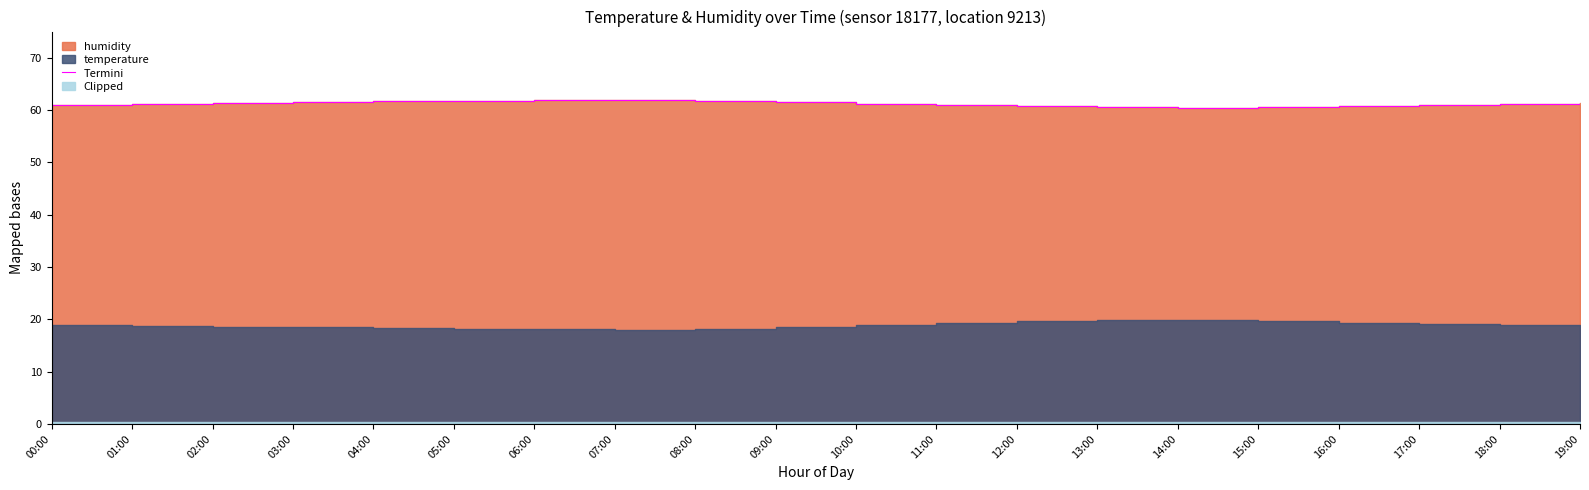

Between 10:00 and 08:00, which is larger?

08:00